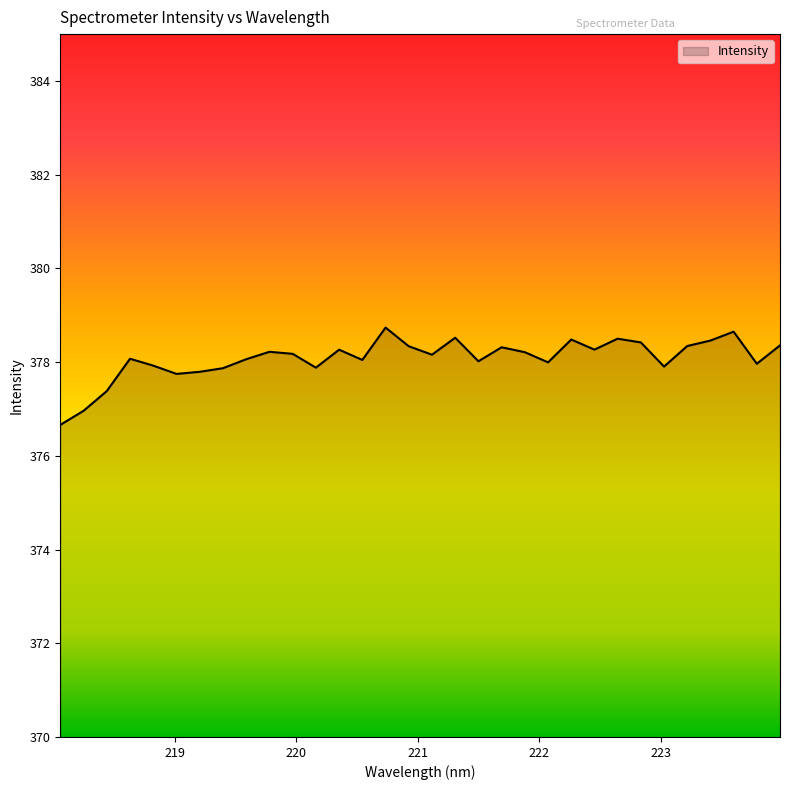

What is the maximum value shown in the chart?

378.7